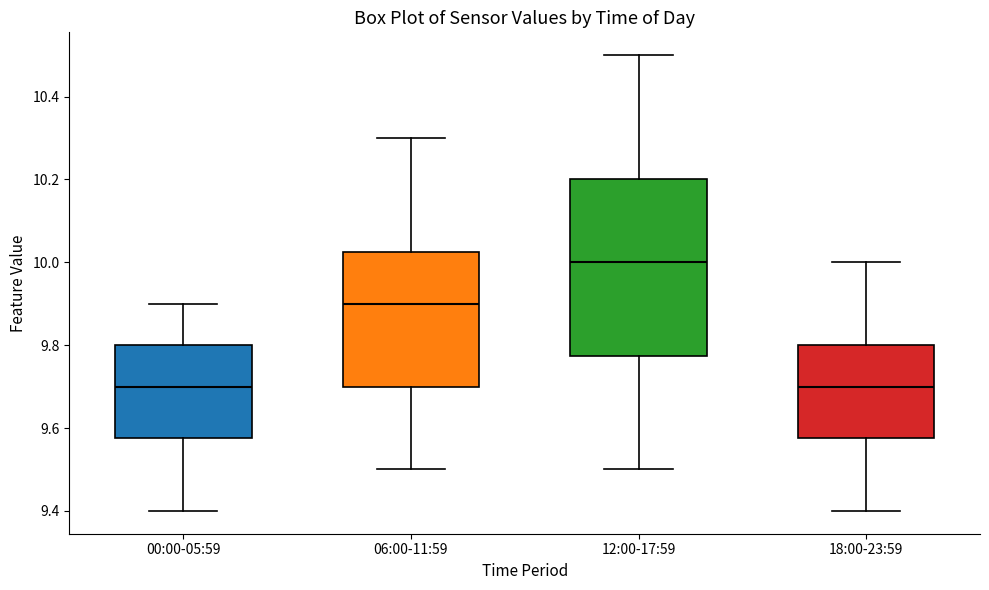

Reading left to right, read every box against the y-axis: the position of its median line, the range the box covers, and the ends of its whiskers. The values are not printed on the chart, so give them approximately, as read against the axis.

00:00-05:59: median 9.70, box 9.58 to 9.80, whiskers 9.40 to 9.90
06:00-11:59: median 9.90, box 9.70 to 10.02, whiskers 9.50 to 10.30
12:00-17:59: median 10.00, box 9.78 to 10.20, whiskers 9.50 to 10.50
18:00-23:59: median 9.70, box 9.58 to 9.80, whiskers 9.40 to 10.00